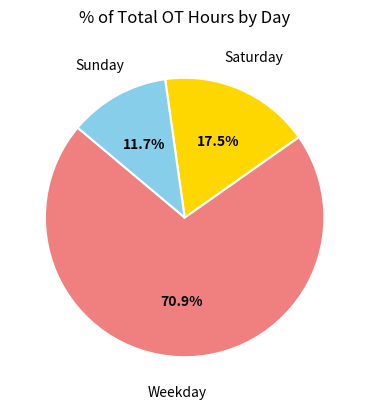

Which category has the biggest portion of the pie?

Weekday